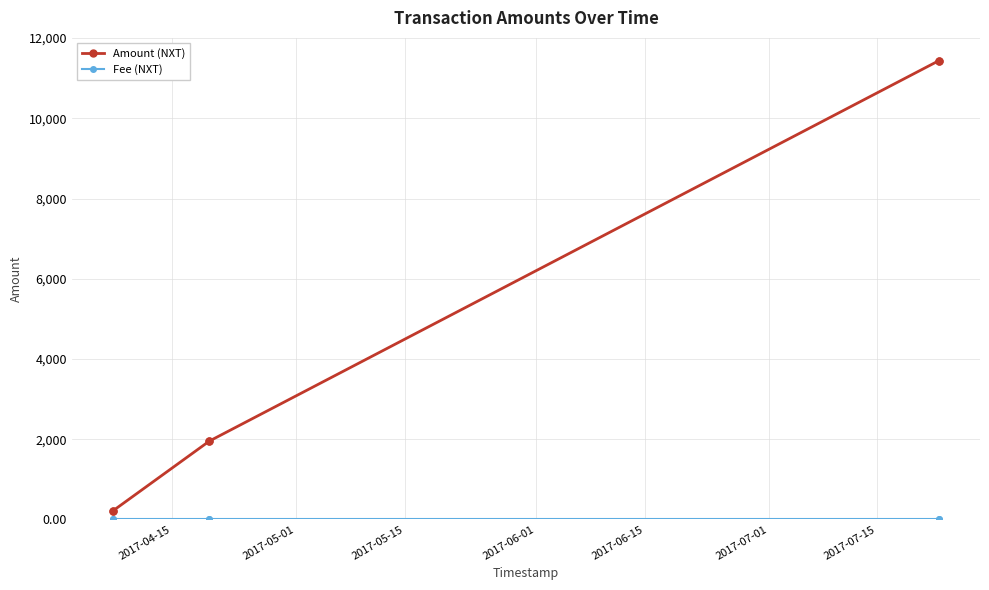

True or false: Amount (NXT) has more than 2 points higher than both neighbors.

False